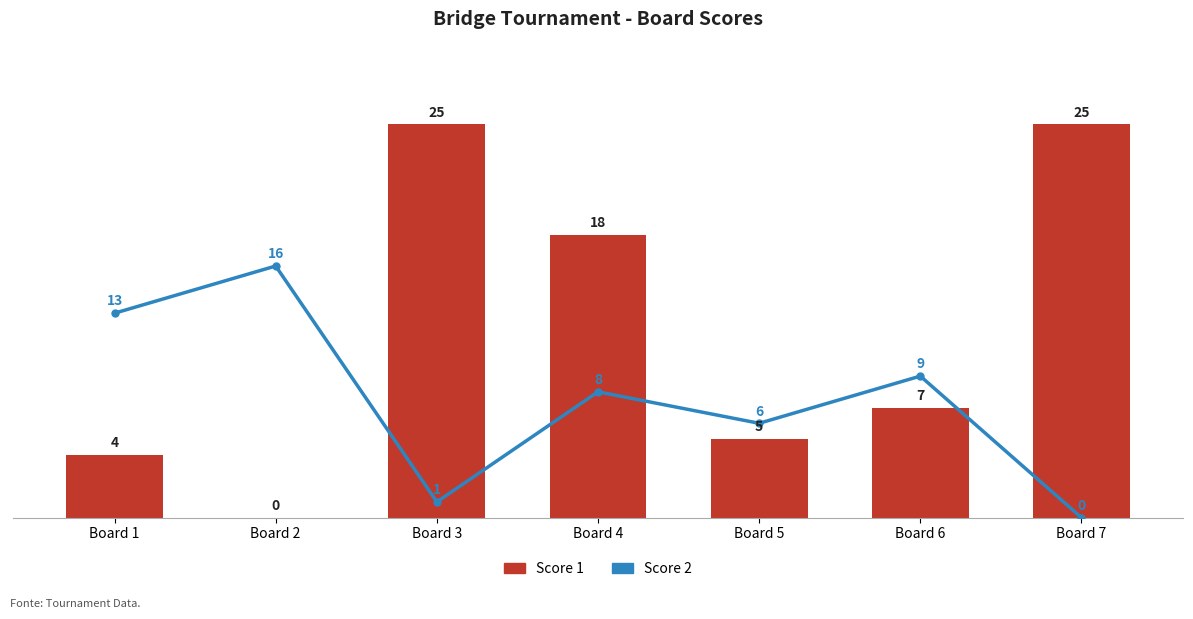

Count the number of data series in this chart.

2